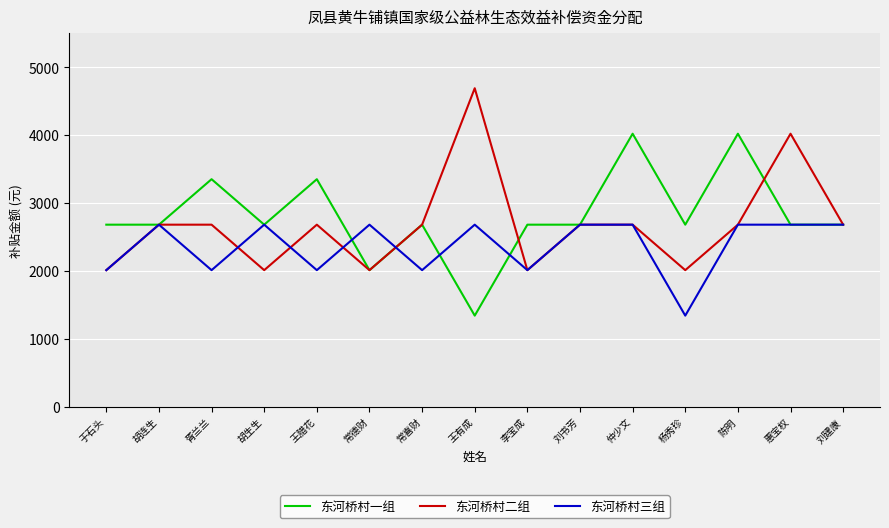

List the series in order of their peak value, highest first.

东河桥村二组, 东河桥村一组, 东河桥村三组